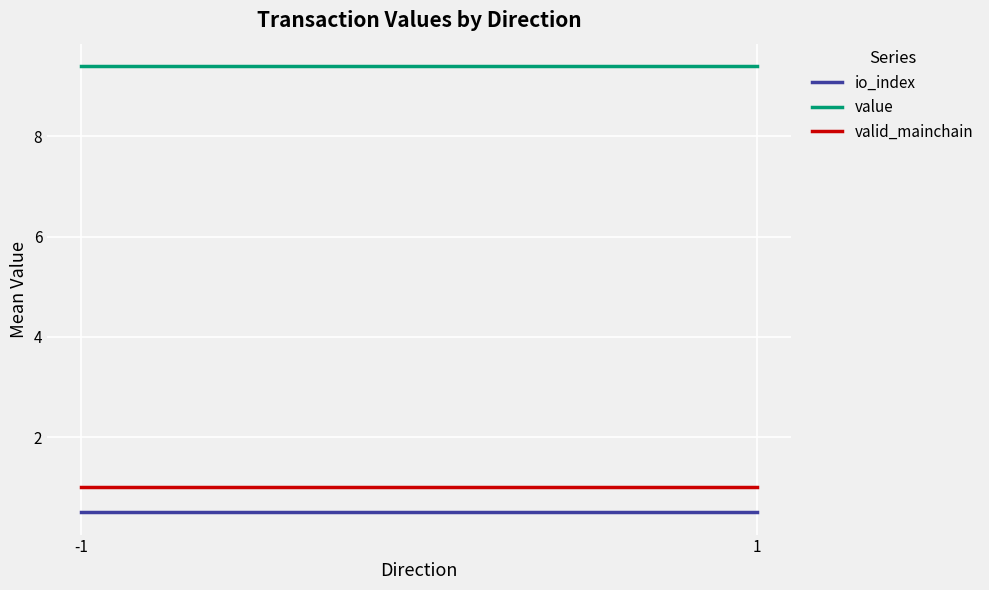

Is it true that value equals 15.5 at 1?

False